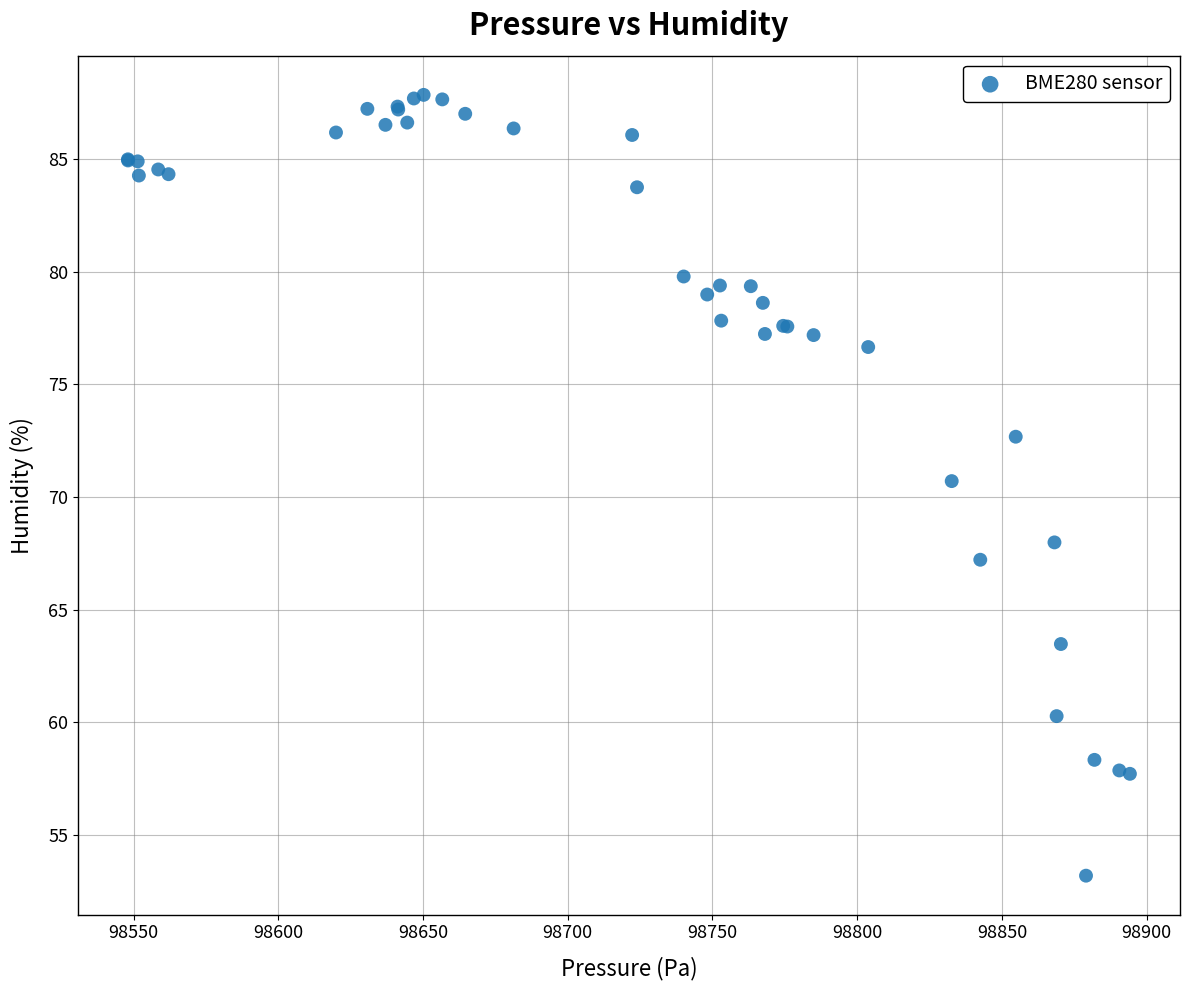

What Y value in the scatter plot is closest to 70?

70.7